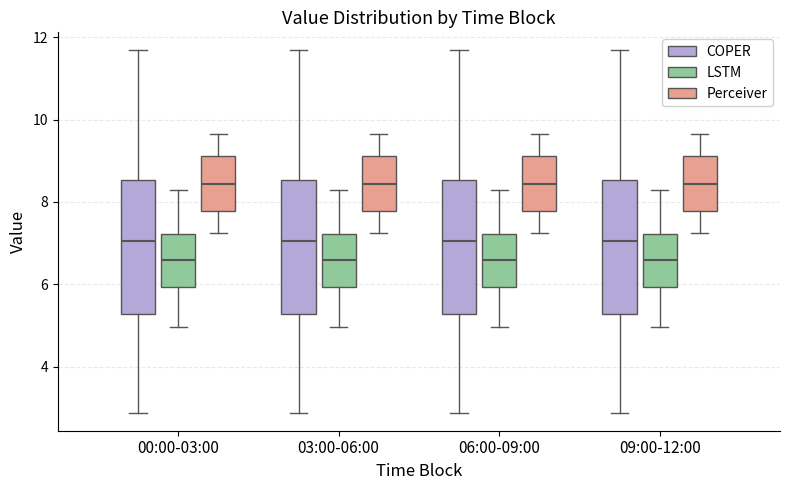

Where does the median line of the box for 06:00-09:00 (Perceiver) sit on the y-axis? The values are not printed on the chart, so give them approximately, as read against the axis.

8.4